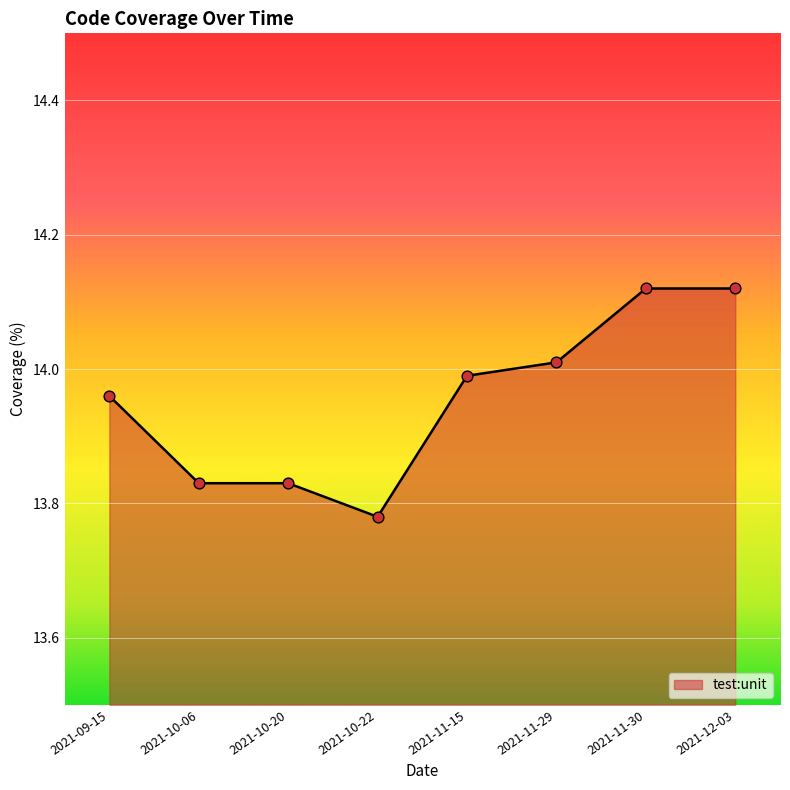

What is the ratio of the value at 2021-09-15 to the value at 2021-10-22?

1.0